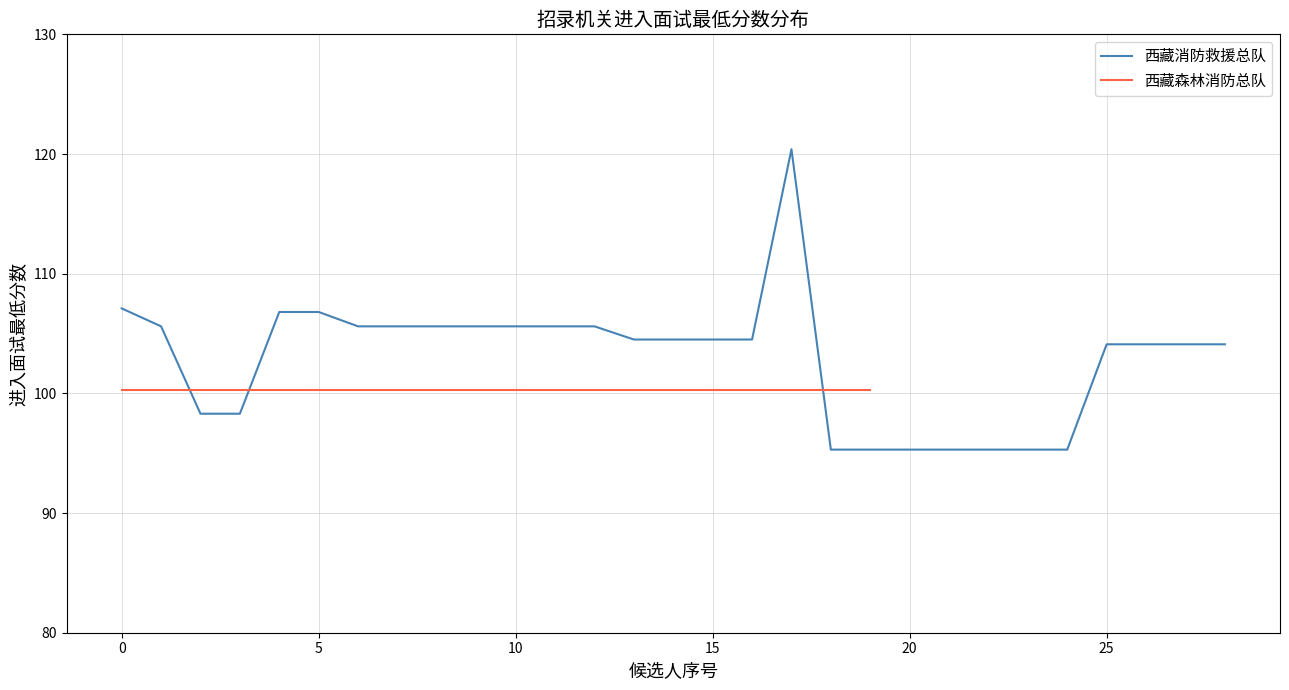

Reading right to left, extract all data points from this chart.

104.1	104.1	104.1	104.1	95.3	95.3	95.3	95.3	95.3	95.3	95.3	120.4	104.5	104.5	104.5	104.5	105.6	105.6	105.6	105.6	105.6	105.6	105.6	106.8	106.8	98.3	98.3	105.6	107.1